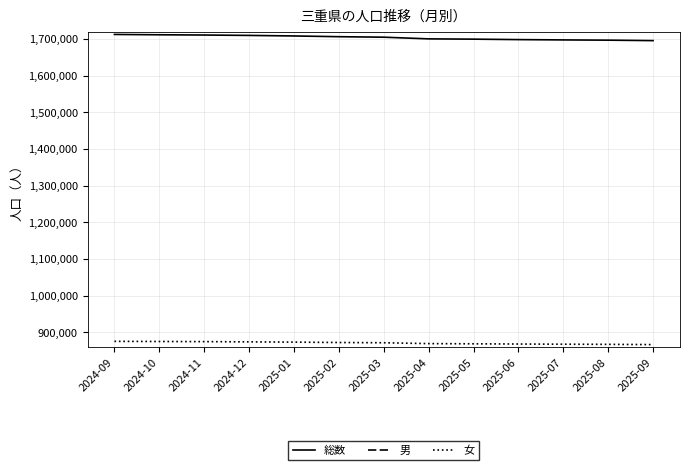

How many values in the 女 series are below 871479?

6